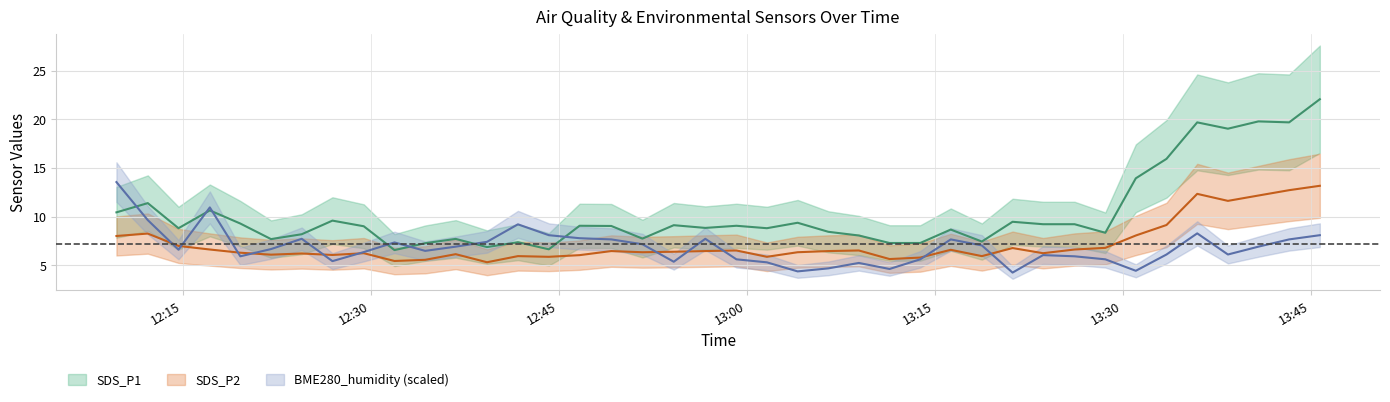

What is the minimum value for BME280_humidity?

4.3